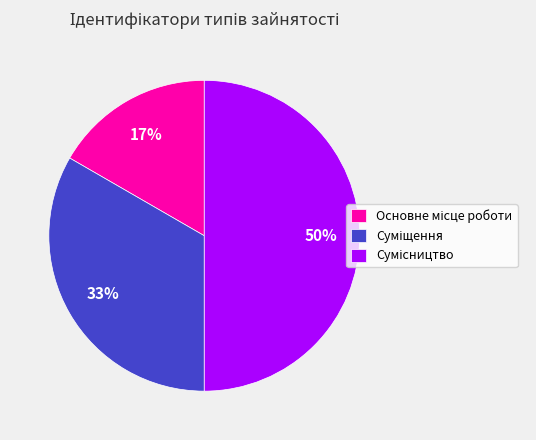

To the nearest percent, what is the difference between the largest and smallest slice percentages?

33%